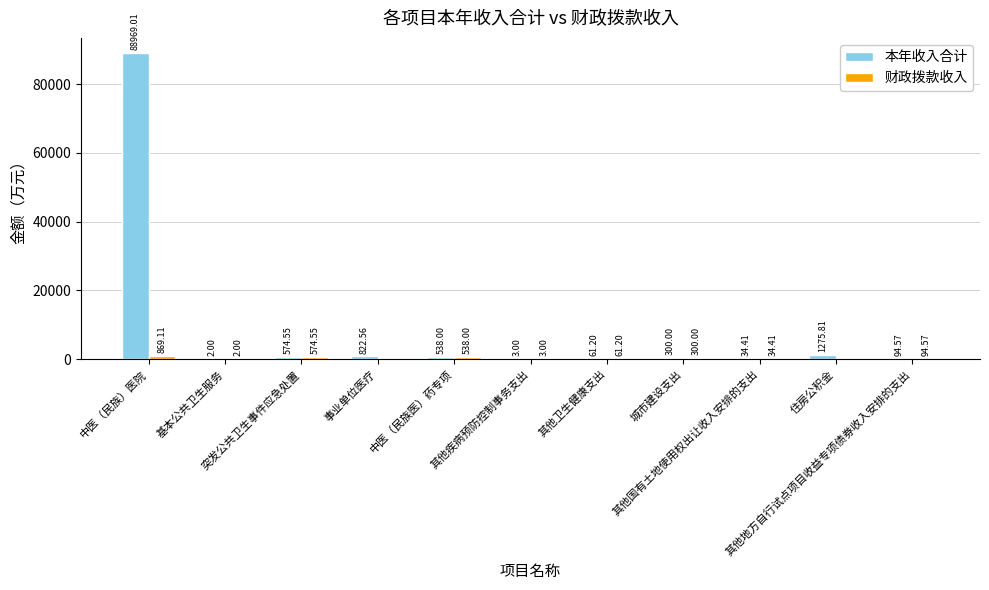

How many series are shown in this chart?

2